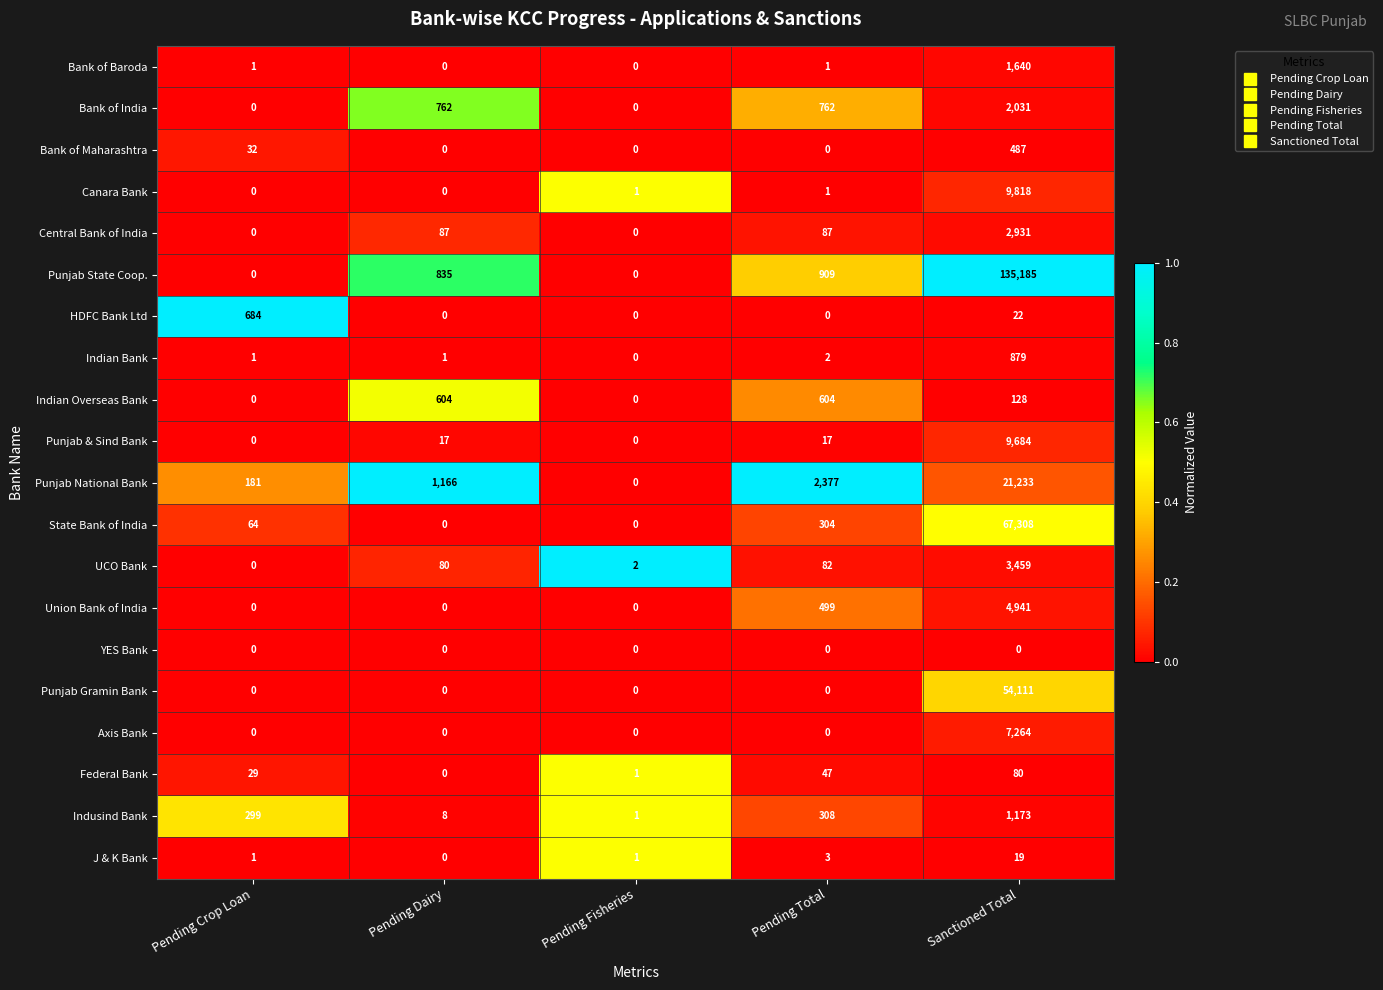

What is the spread (max minus min) of values at Sanctioned Total?

135185